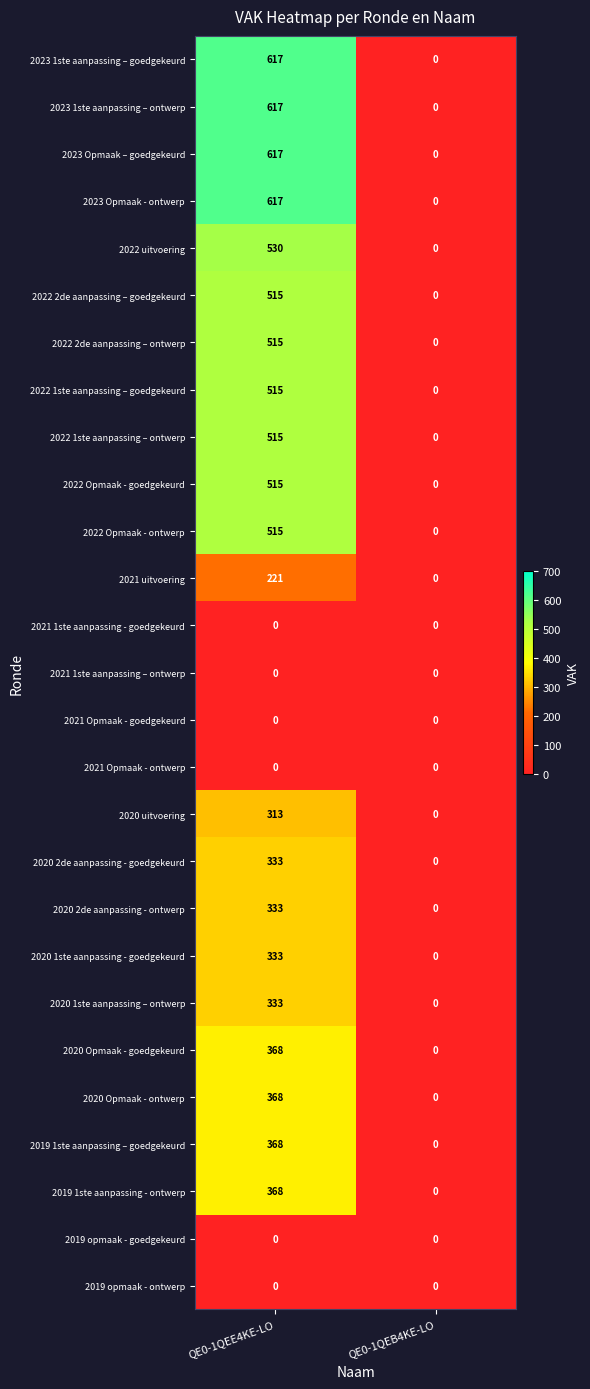

List the labels in order of 2020 Opmaak - goedgekeurd value, largest first.

QE0-1QEE4KE-LO, QE0-1QEB4KE-LO